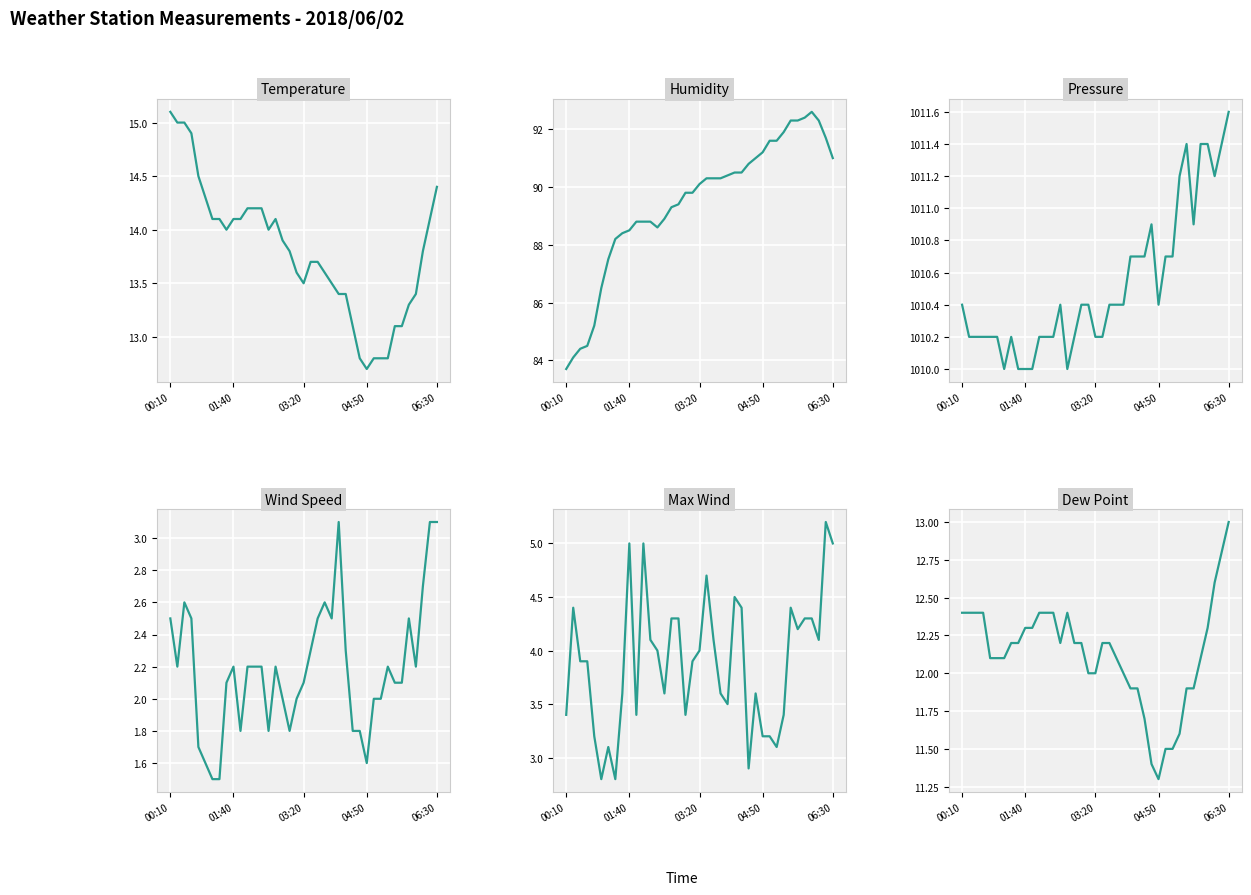

Count the number of categories in the chart.

39